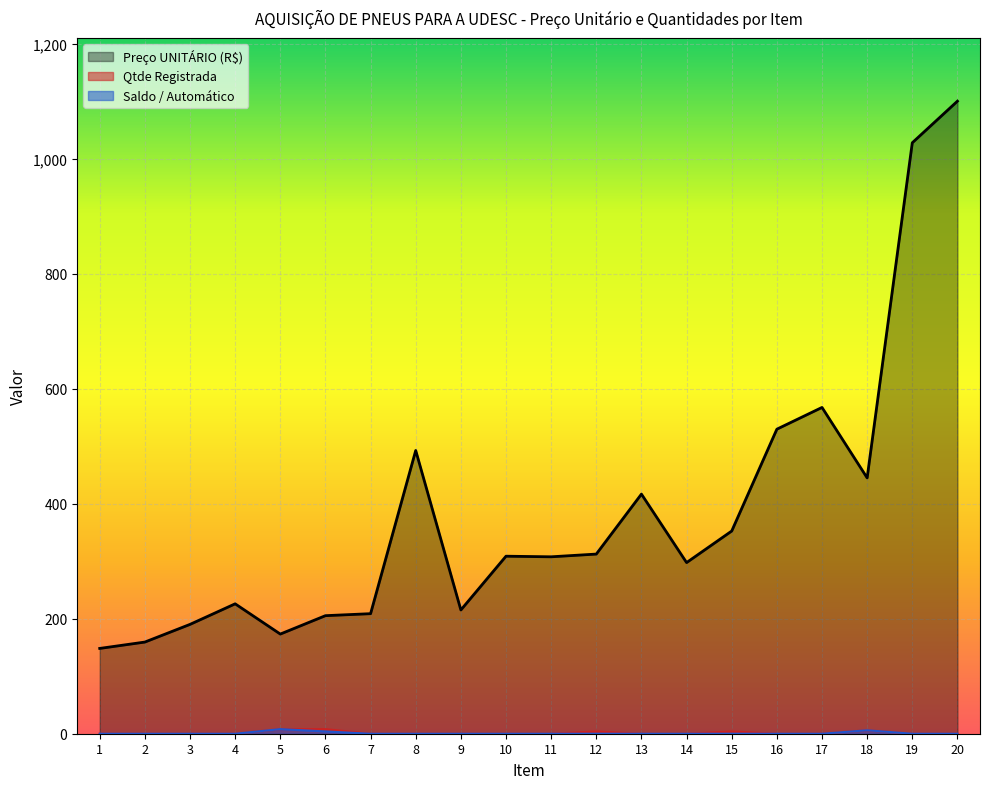

List the series in order of their peak value, highest first.

Preço UNITÁRIO (R$), Qtde Registrada, Saldo / Automático